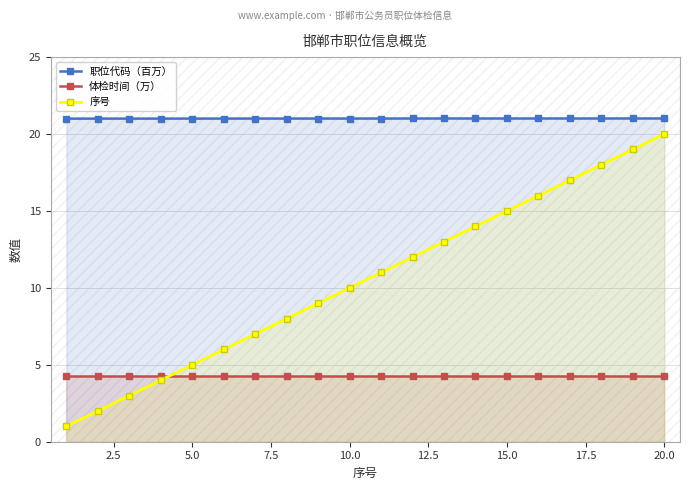

Reading left to right, list all the values displayed in this chart.

职位代码（百万）: 21.0	21.0	21.0	21.0	21.0	21.0	21.0	21.0	21.0	21.0	21.0	21.0	21.0	21.0	21.0	21.0	21.0	21.0	21.0	21.0
体检时间（万）: 4.3	4.3	4.3	4.3	4.3	4.3	4.3	4.3	4.3	4.3	4.3	4.3	4.3	4.3	4.3	4.3	4.3	4.3	4.3	4.3
序号: 1.0	2.0	3.0	4.0	5.0	6.0	7.0	8.0	9.0	10.0	11.0	12.0	13.0	14.0	15.0	16.0	17.0	18.0	19.0	20.0